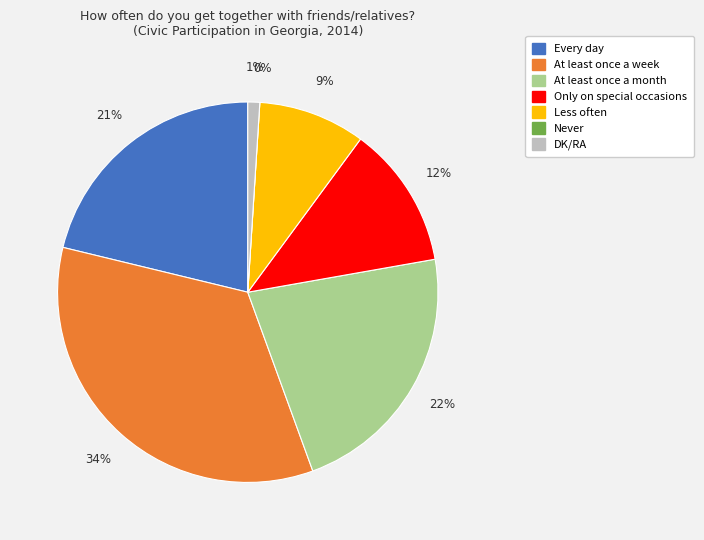

To the nearest percent, what is the average slice percentage?

14%